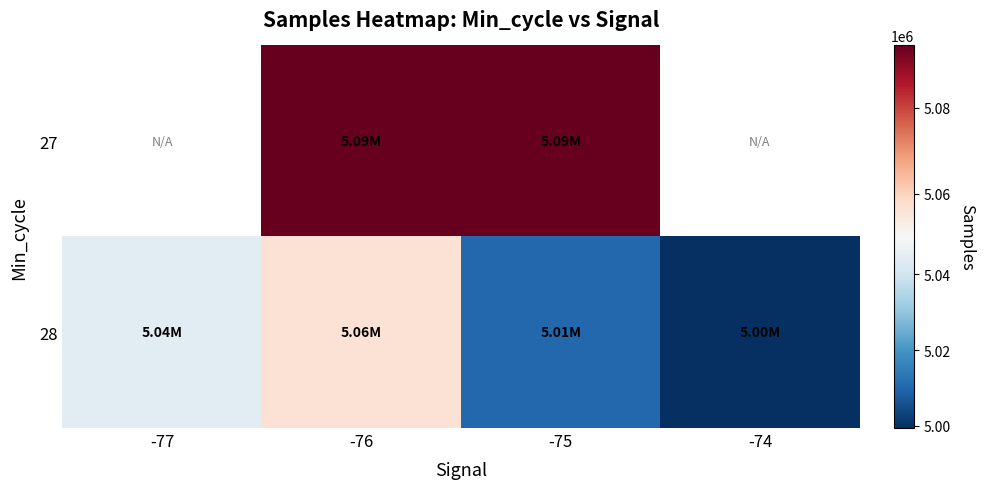

The value of 27 at -76 is 2293191.7. True or false?

False